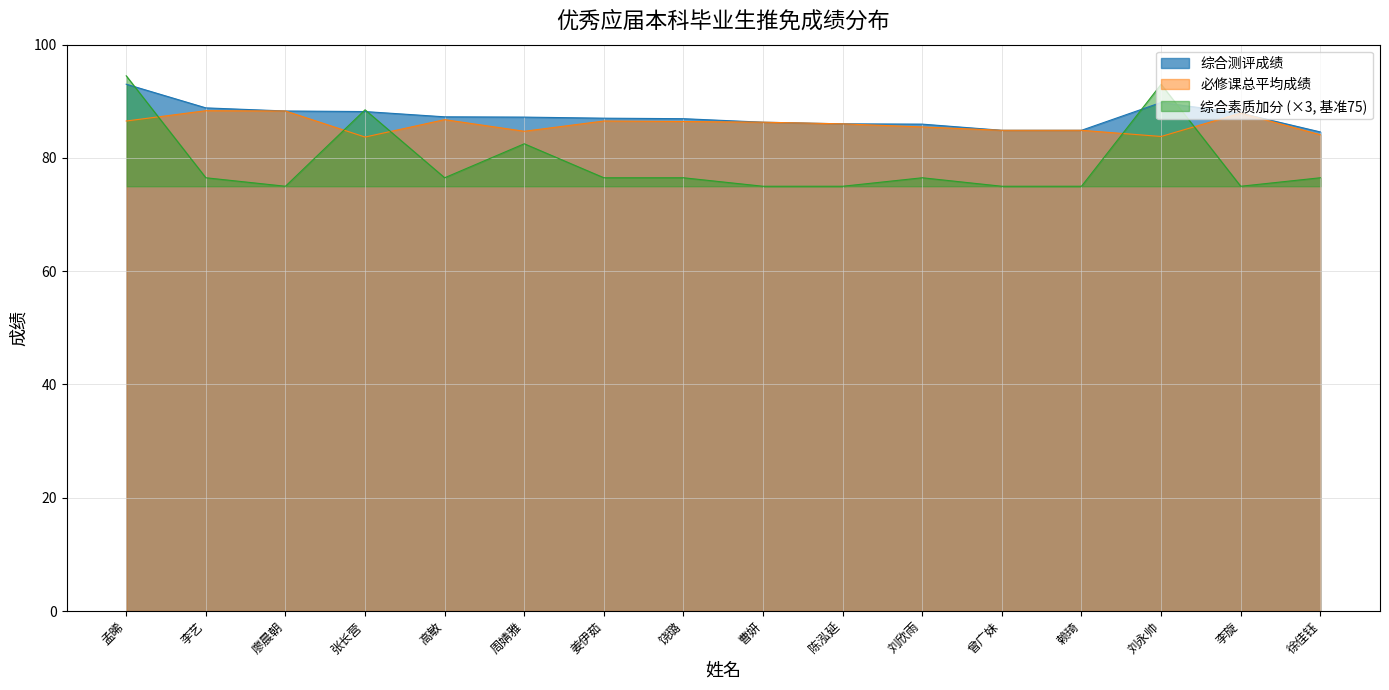

At which label does 综合素质加分 first exceed 76?

孟晞